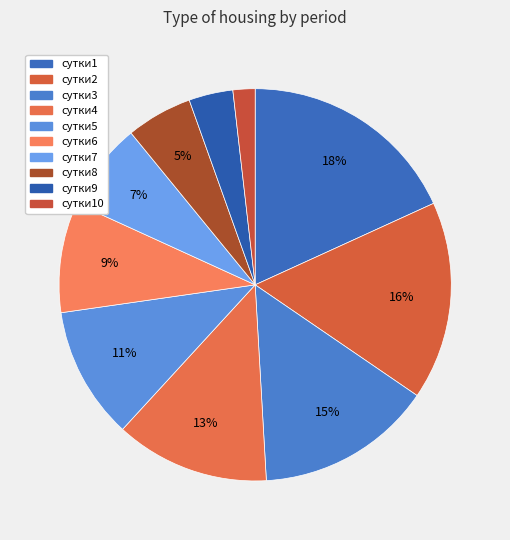

Is there any slice that represents more than half of the pie?

No